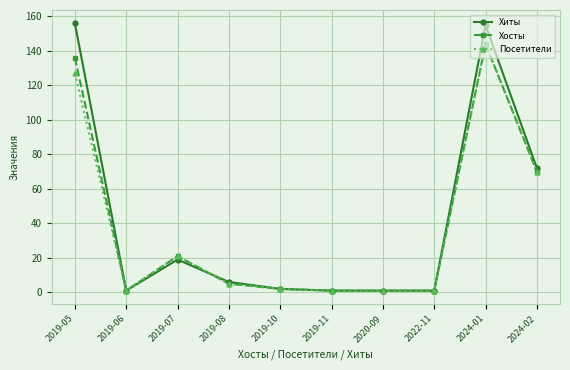

Reading left to right, extract all data points from this chart.

Хиты: 2019-05=156	2019-06=1	2019-07=19	2019-08=6	2019-10=2	2019-11=1	2020-09=1	2022-11=1	2024-01=155	2024-02=72
Хосты: 2019-05=136	2019-06=1	2019-07=21	2019-08=5	2019-10=2	2019-11=1	2020-09=1	2022-11=1	2024-01=144	2024-02=70
Посетители: 2019-05=127	2019-06=1	2019-07=21	2019-08=5	2019-10=2	2019-11=1	2020-09=1	2022-11=1	2024-01=144	2024-02=70